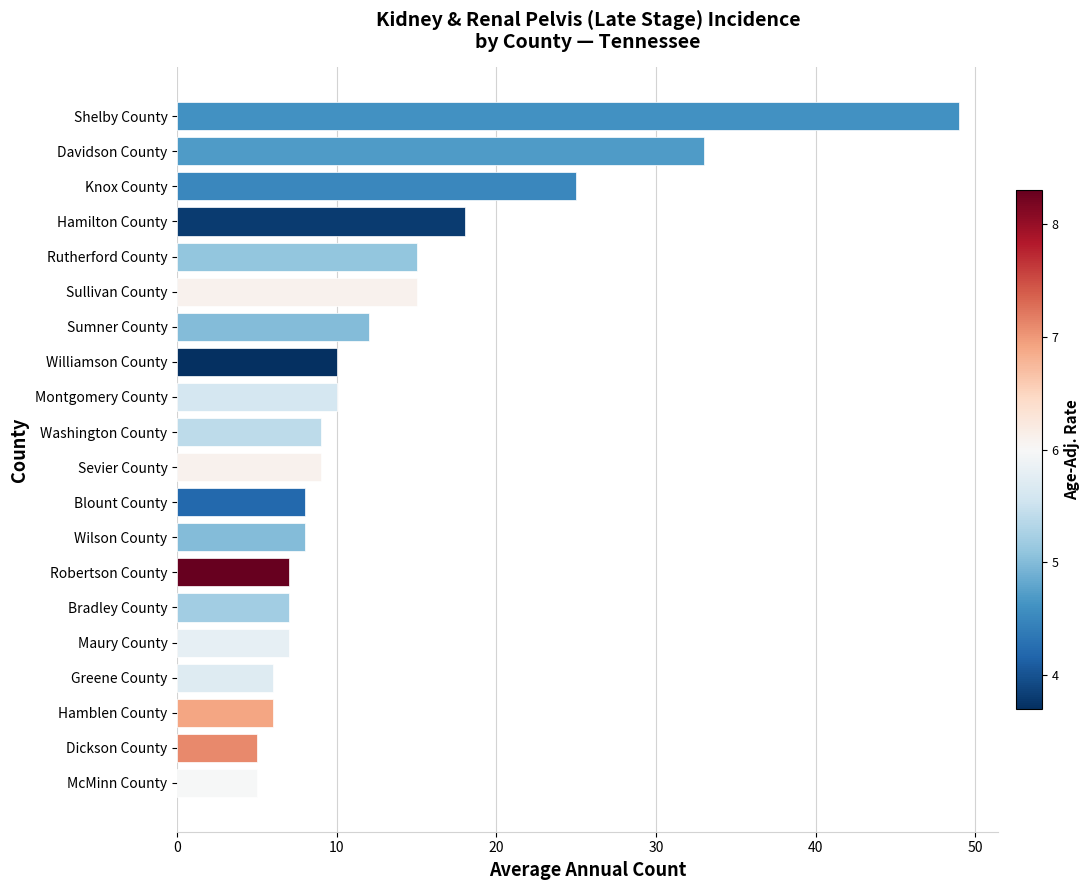

How many categories are shown in the chart?

20